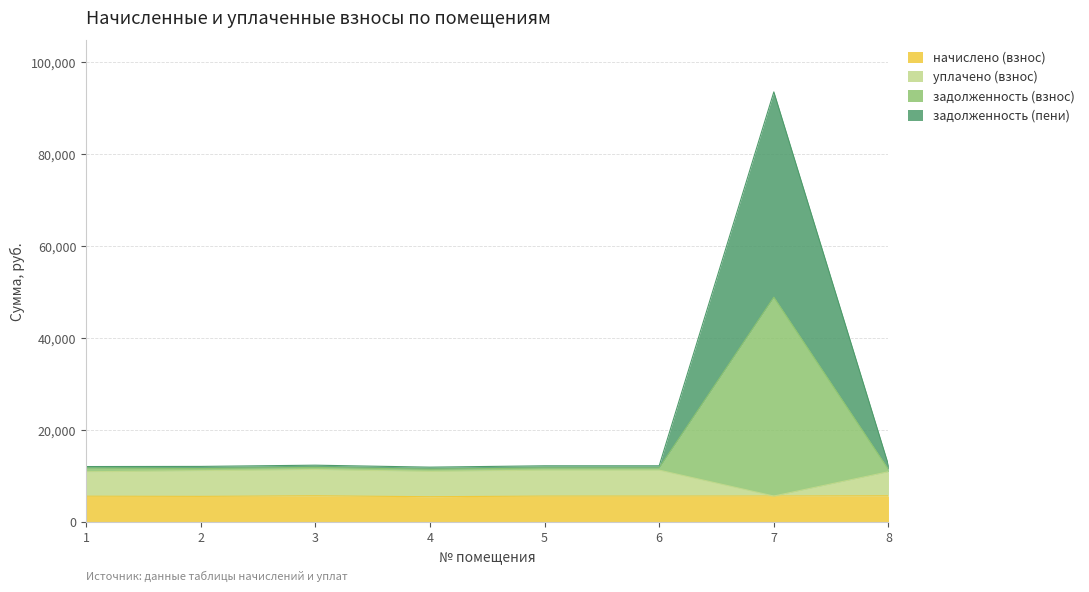

What is the difference between the задолженность (пени) values at 6 and 3?

128.1